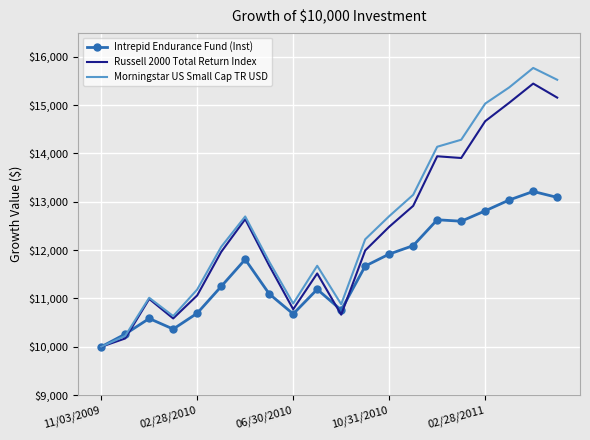

Which series has the largest range (max minus min)?

Morningstar US Small Cap TR USD